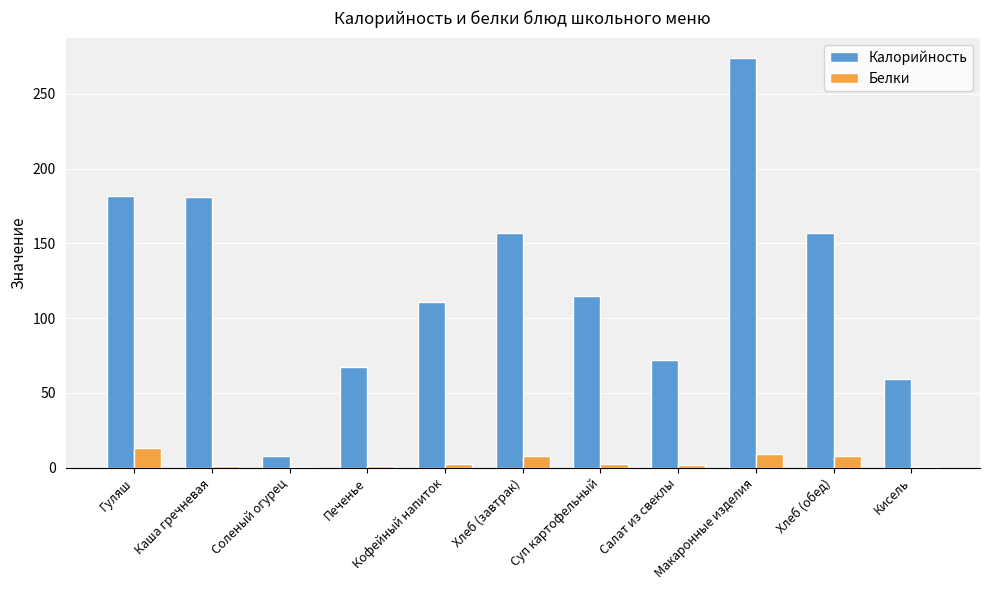

Which series has the largest total across all categories?

Калорийность